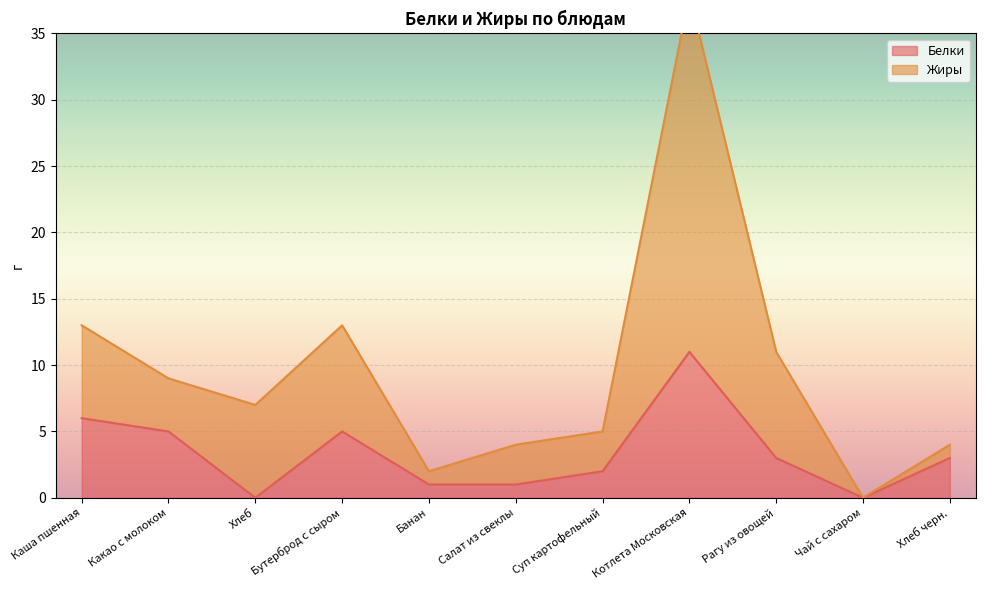

Which category has the lowest value across all series?

Хлеб